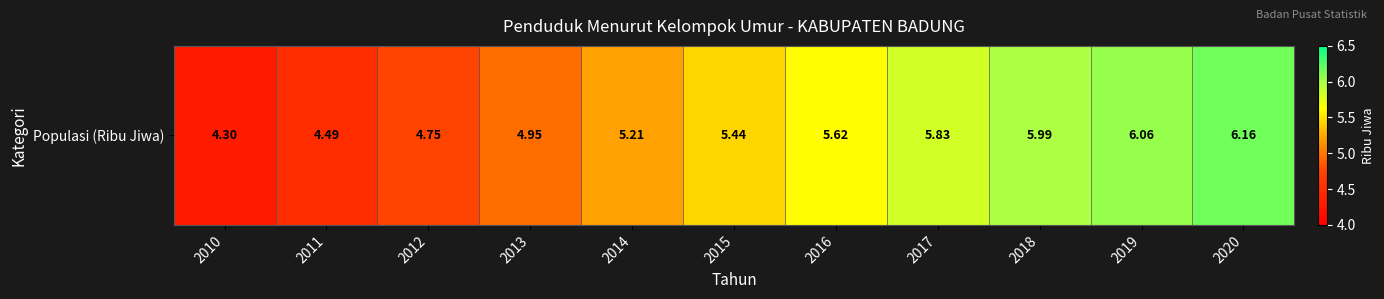

What is the difference between the second highest and minimum values?

1.8